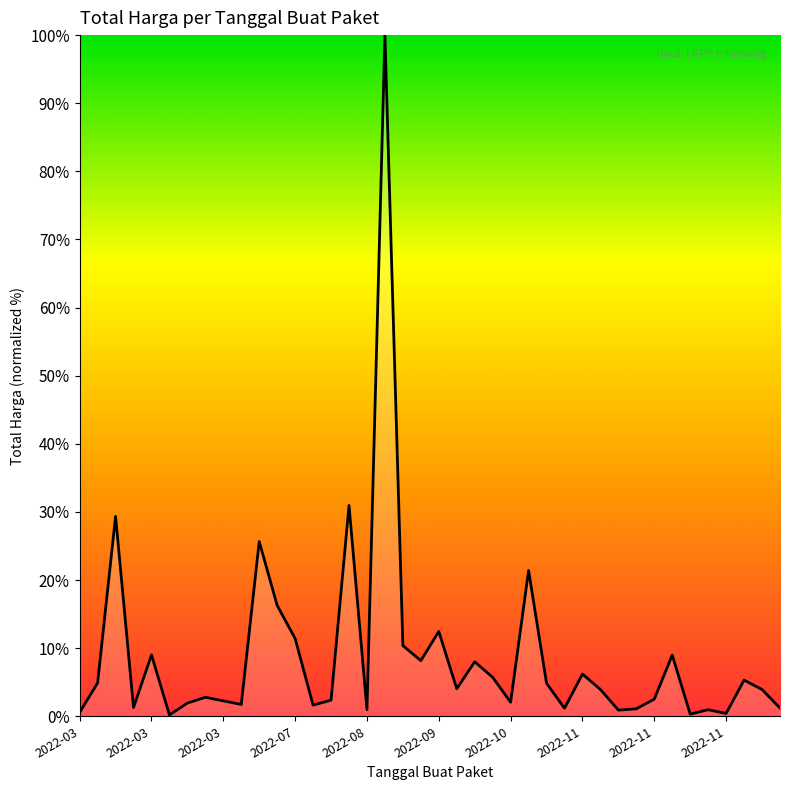

What is the maximum value shown in the chart?

100.0